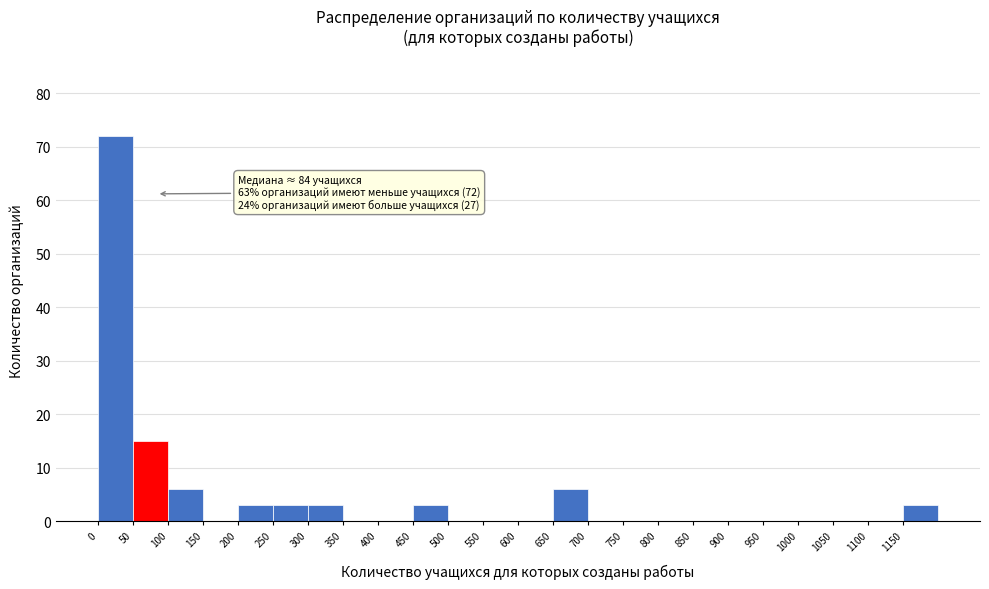

Which range on the x-axis has the tallest bar?

0 to 50